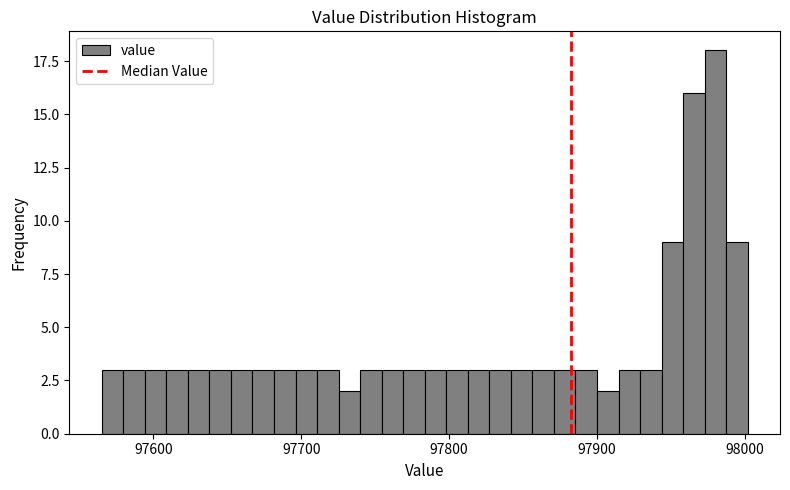

Around what value on the x-axis is the tallest bar? Give the approximate position of its centre, as read against the axis.

97980